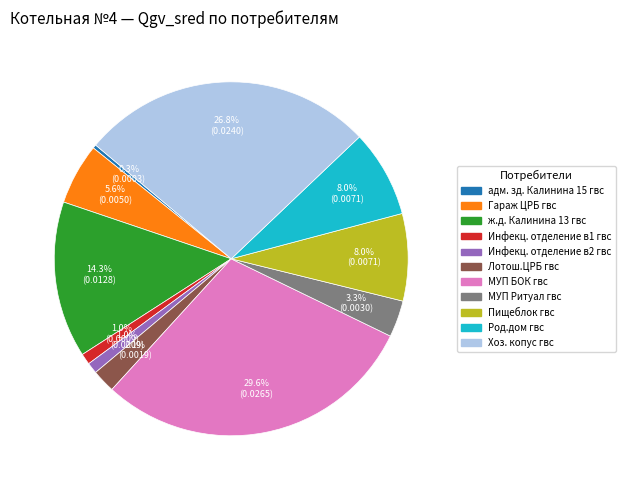

Combined, do Гараж ЦРБ гвс and ж.д. Калинина 13 гвс account for over 50%?

No